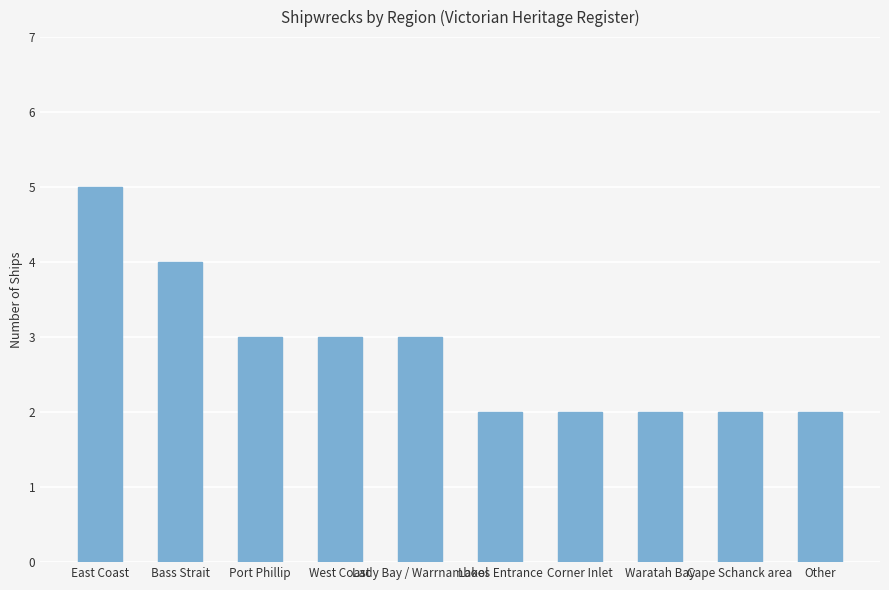

The value at West Coast is 3. True or false?

True